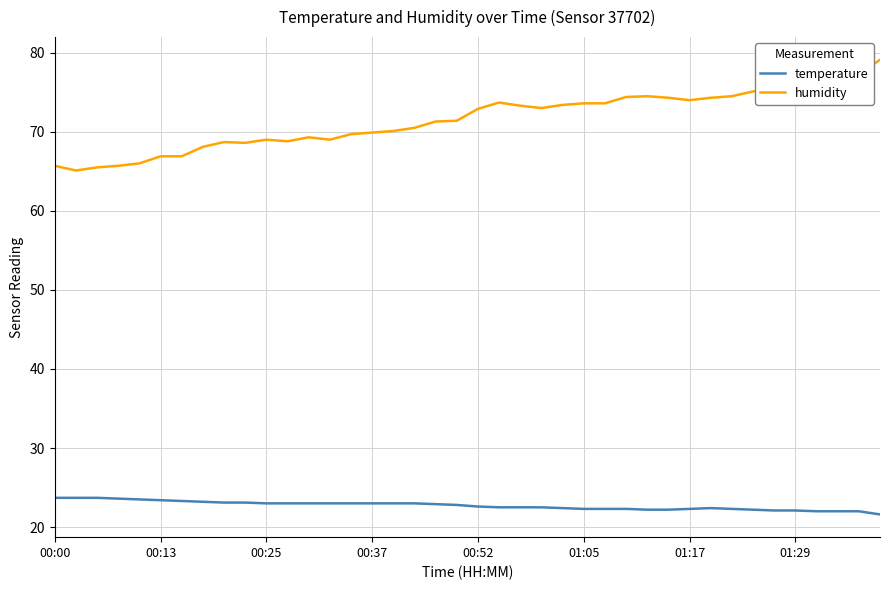

True or false: temperature and humidity intersect in this chart.

False